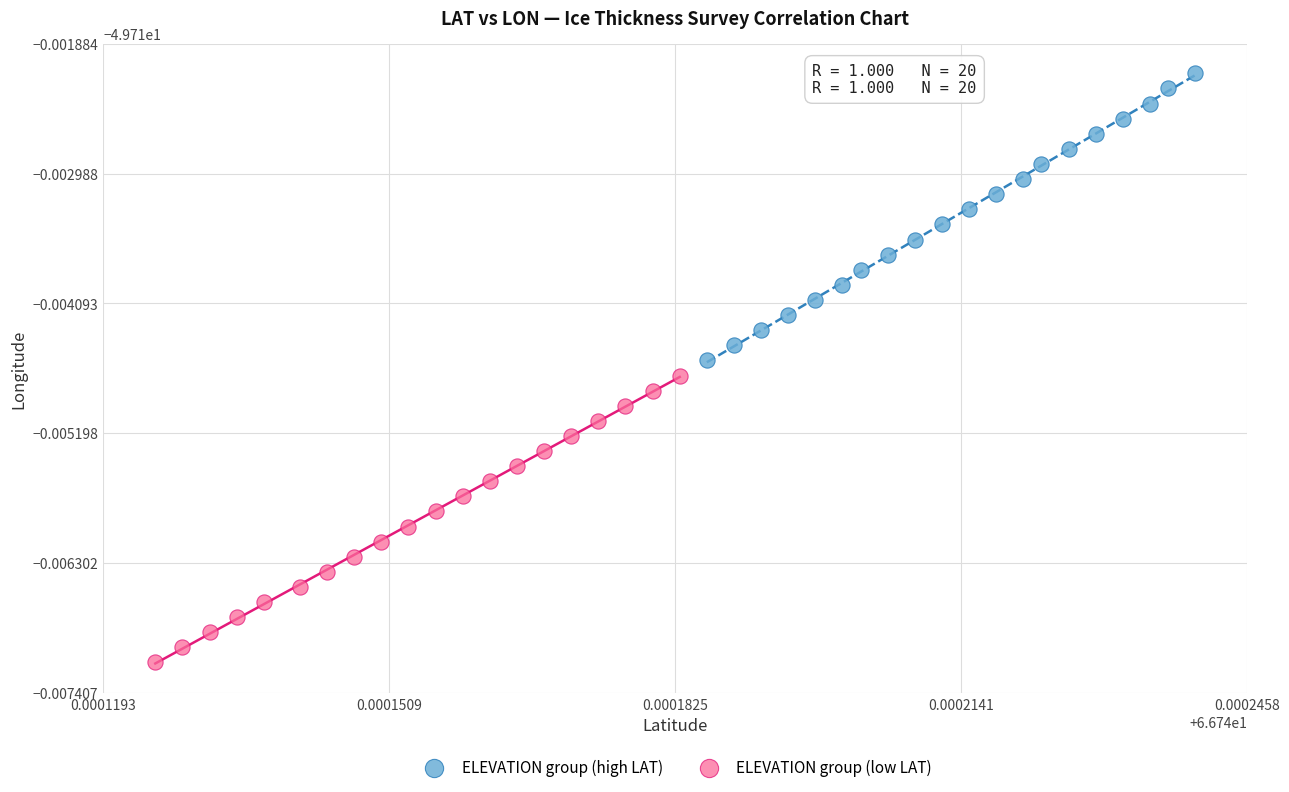

What are all the series names shown in the legend?

ELEVATION group (high LAT), ELEVATION group (low LAT)